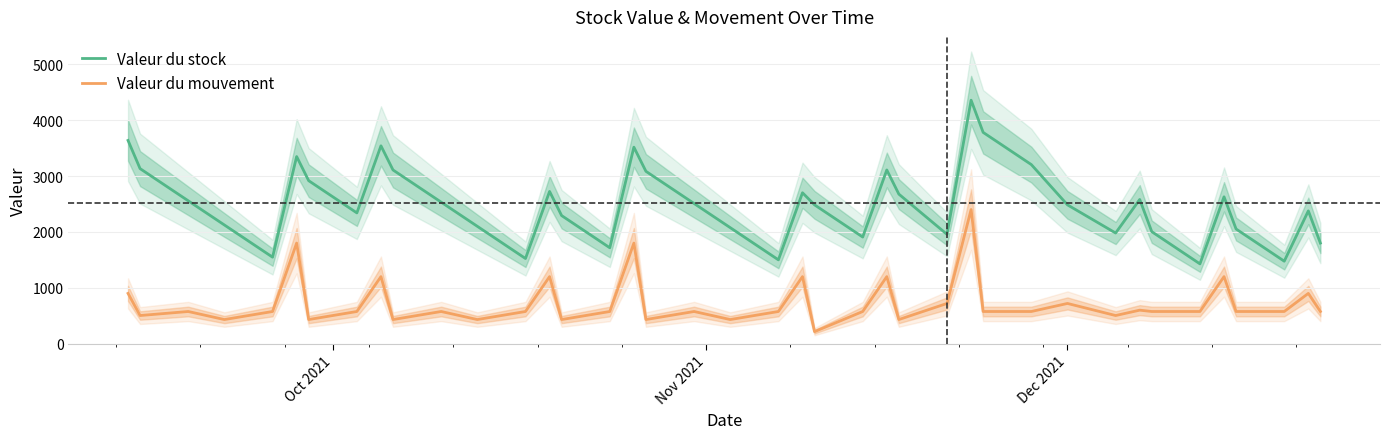

True or false: Valeur du mouvement and Valeur du stock cross at least once.

False